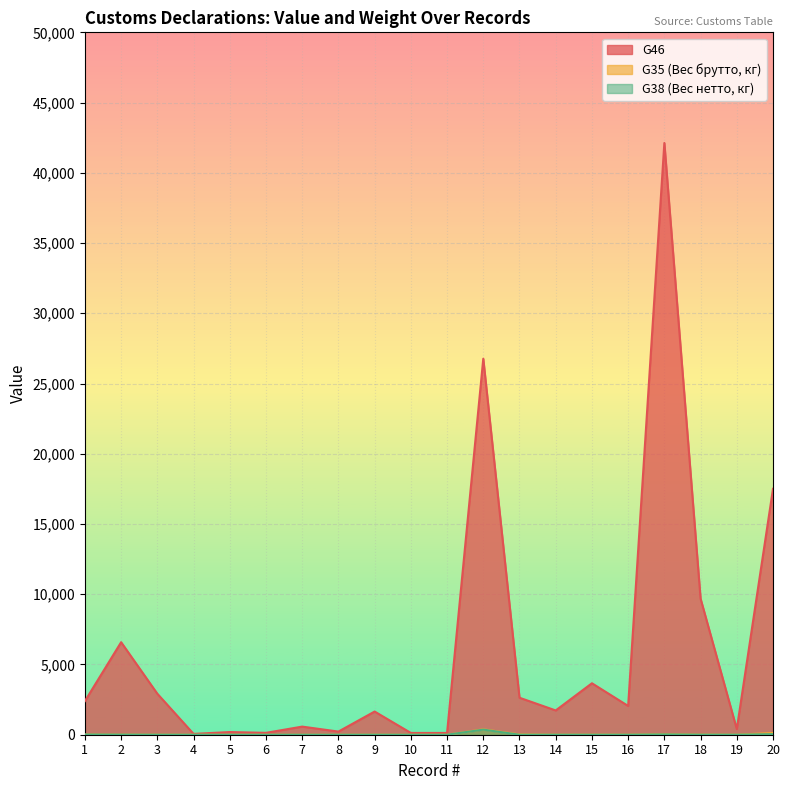

At which label is G35 (Вес брутто, кг) closest to 191?

20